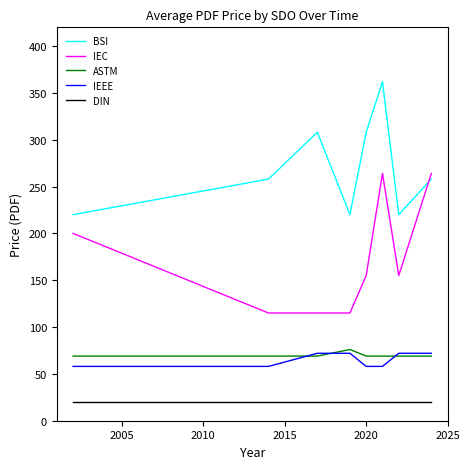

What is the minimum value shown in the chart?

20